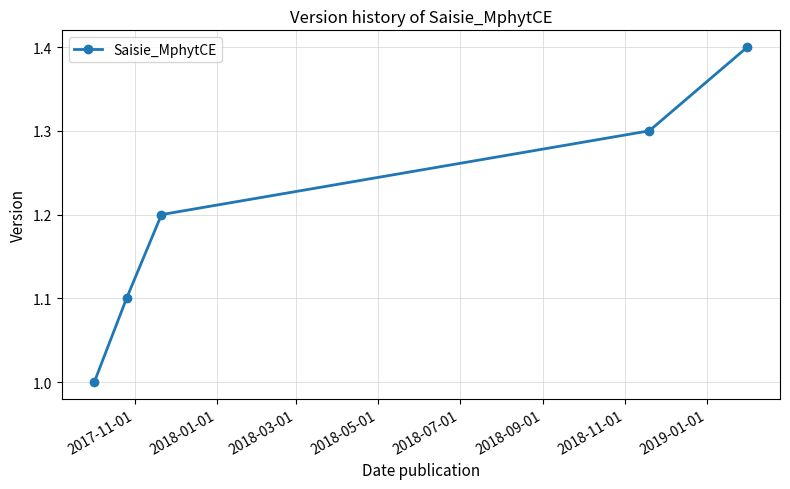

What is the value of the 1st point from the left?

1.0